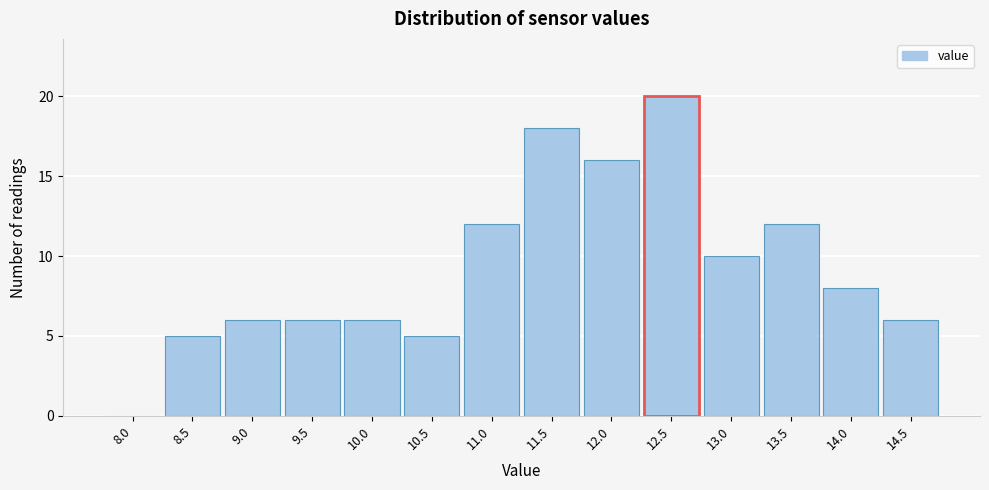

Reading right to left, transcribe all the data shown in this chart.

14.5=6	14.0=8	13.5=12	13.0=10	12.5=20	12.0=16	11.5=18	11.0=12	10.5=5	10.0=6	9.5=6	9.0=6	8.5=5	8.0=0